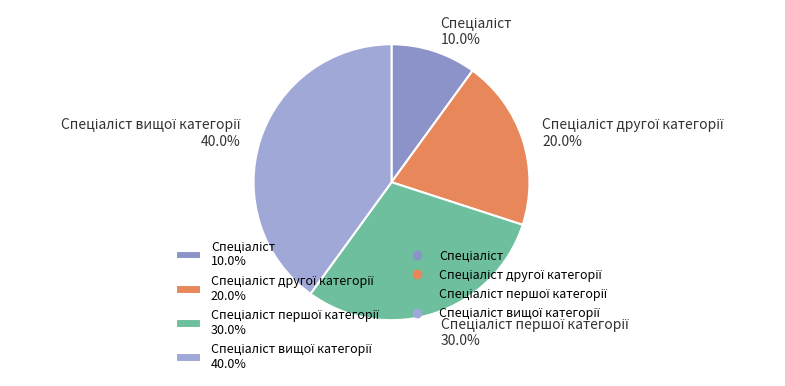

Is there a majority slice in this chart?

No